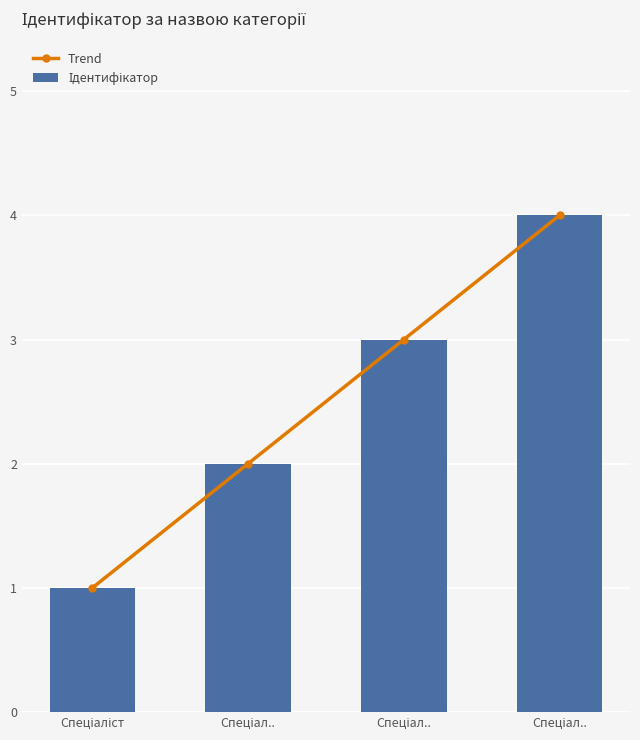

Rank the series by their maximum value, from highest to lowest.

Trend, Ідентифікатор